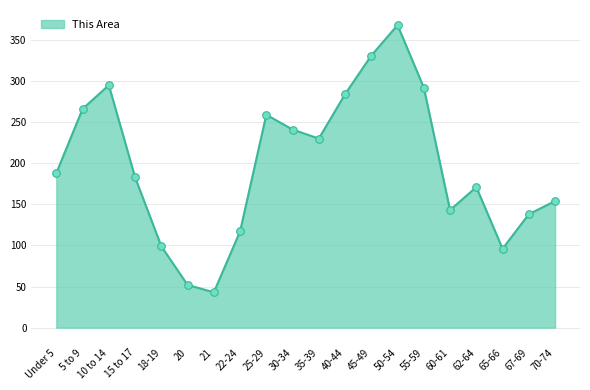

Approximately how many times larger is the value at 62-64 compared to 60-61?

1.2